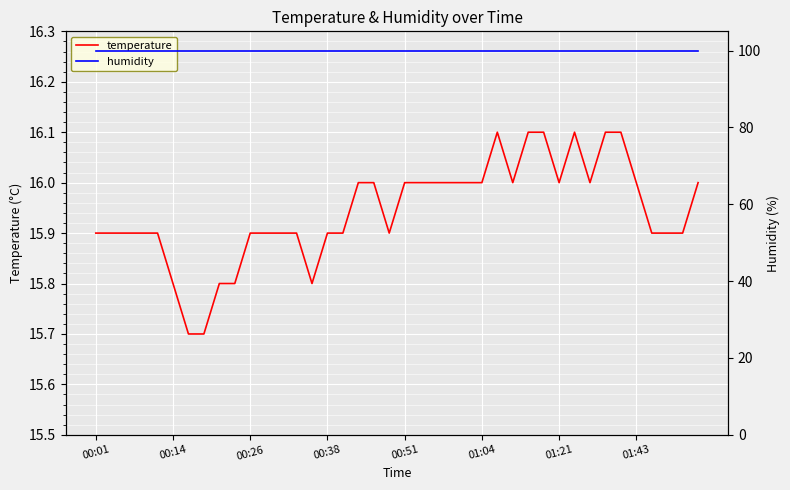

Rank the series by their average value, from lowest to highest.

temperature, humidity